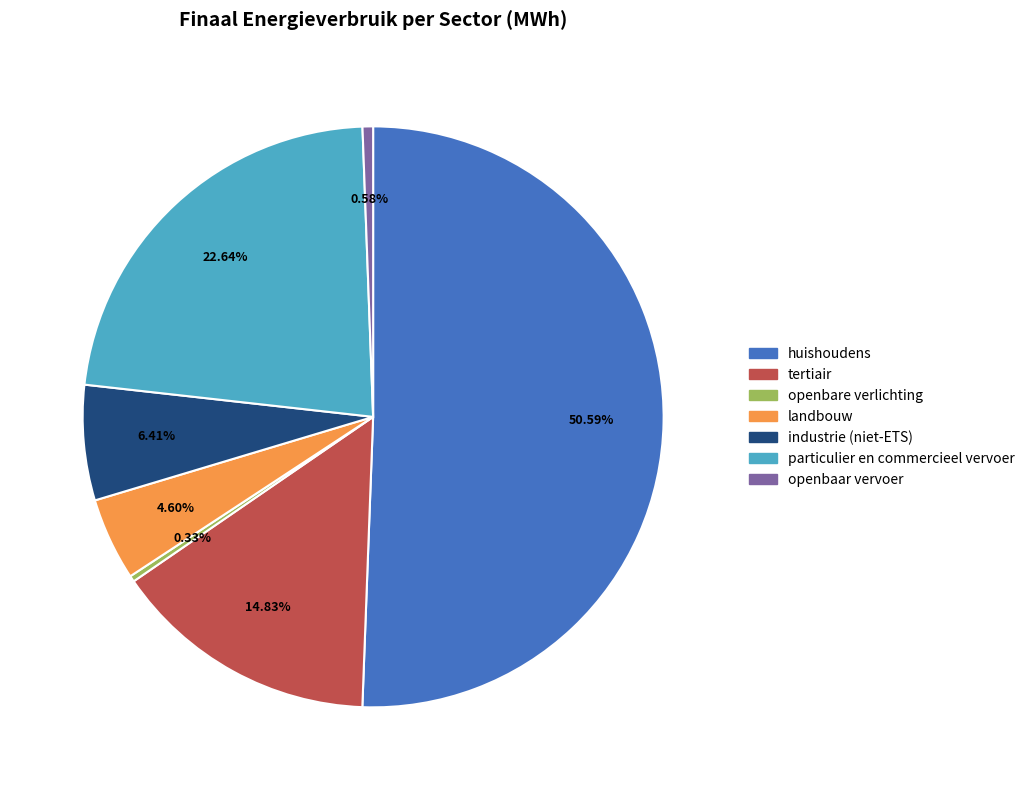

Is the sum of openbaar vervoer and tertiair greater than half?

No